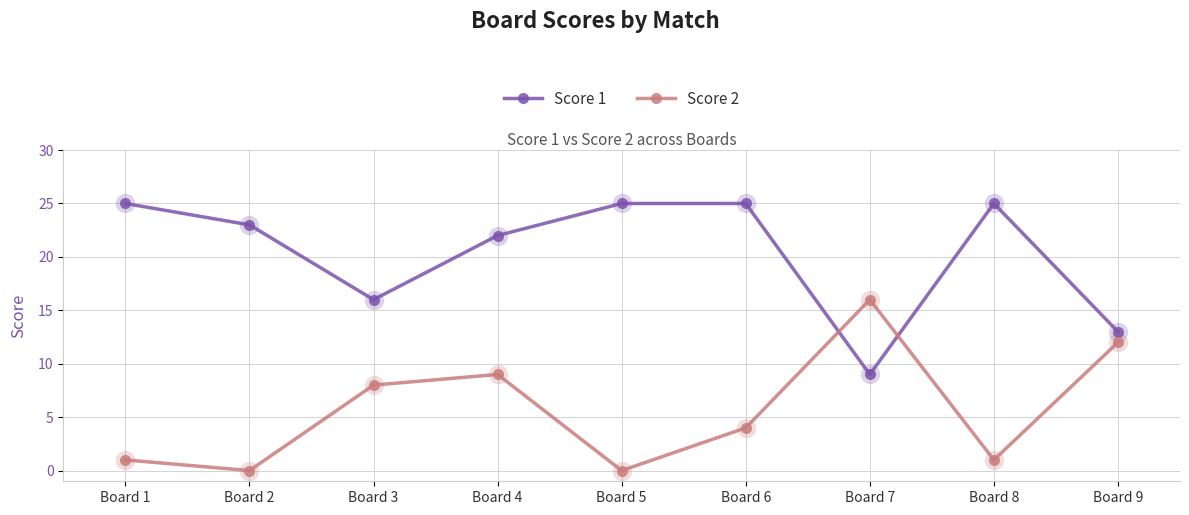

What is the sum of the Score 2 values at Board 3 and Board 7?

24